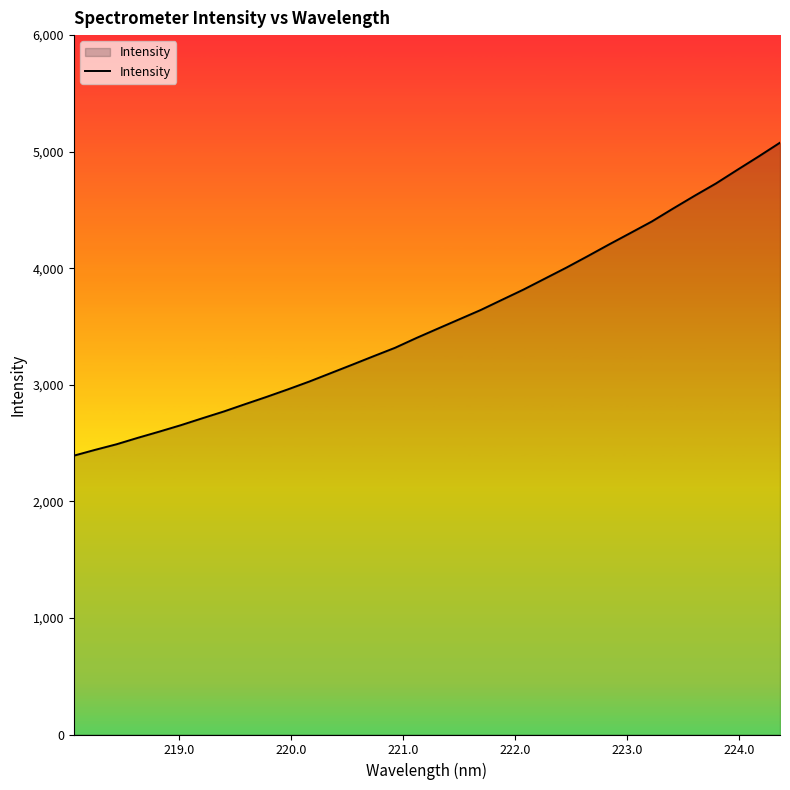

What is the maximum value shown in the chart?

5077.2